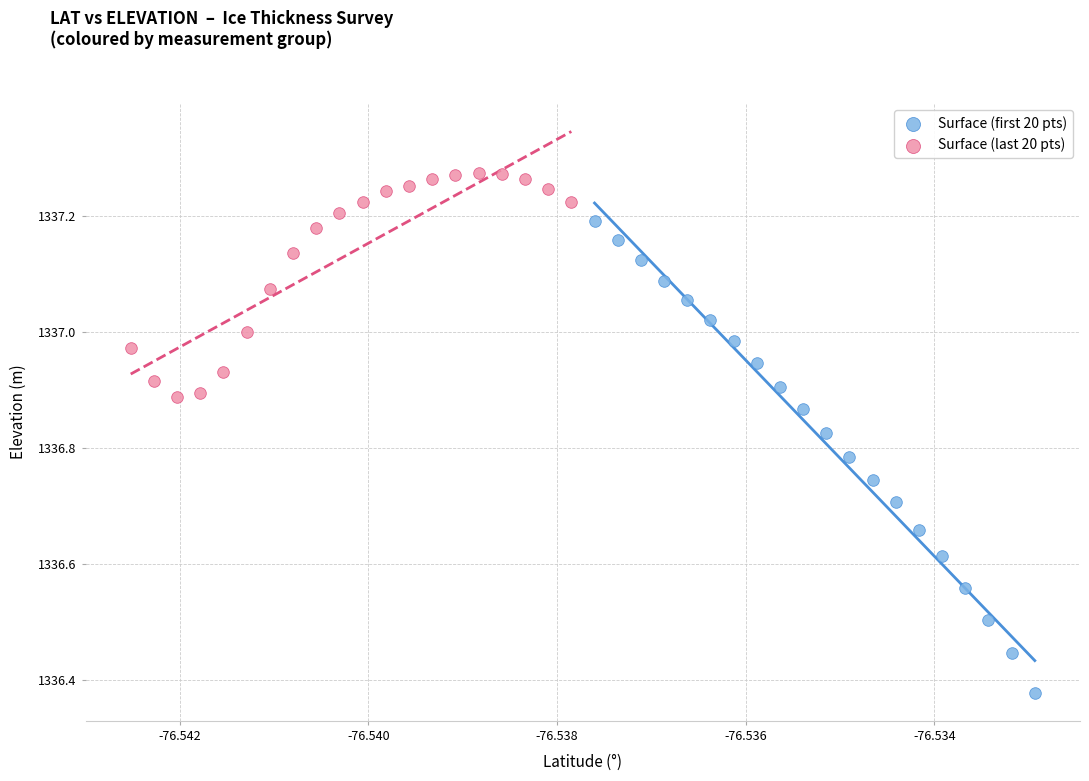

Which series reaches the maximum Y coordinate?

Surface (last 20 pts)